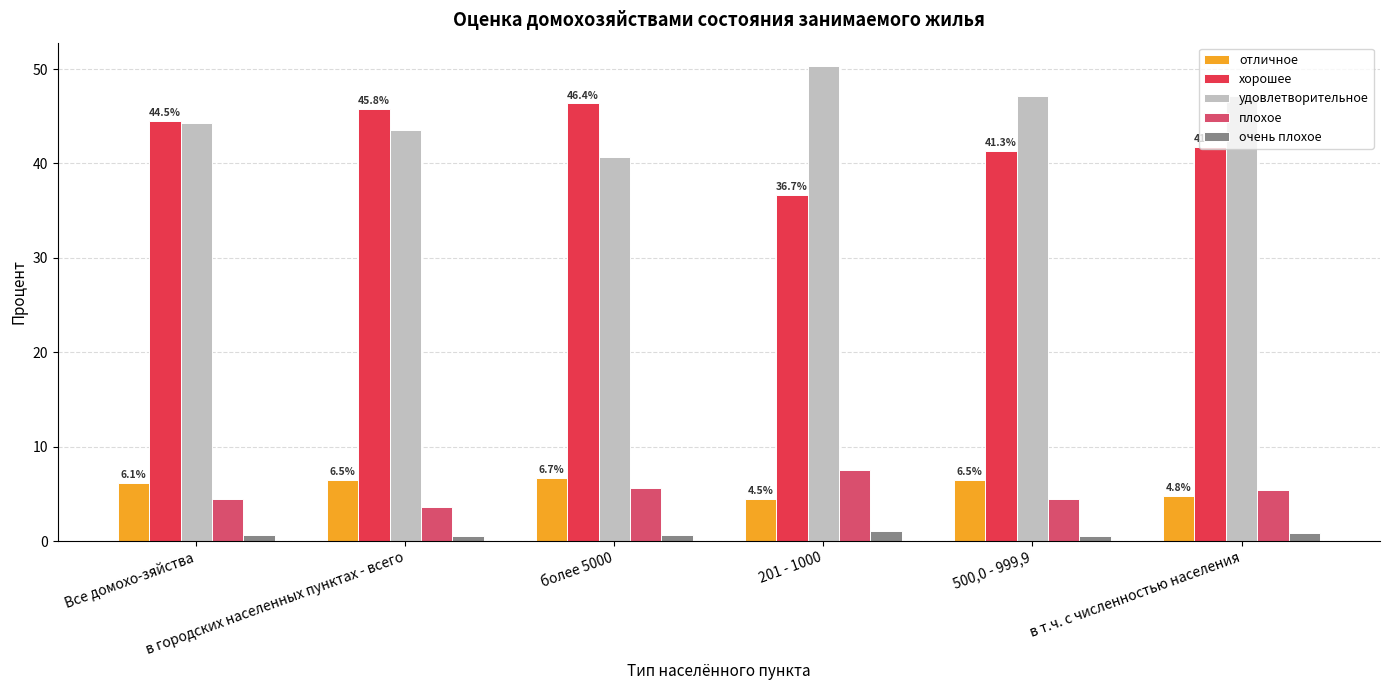

The value of плохое at более 5000 is 9.9. True or false?

False